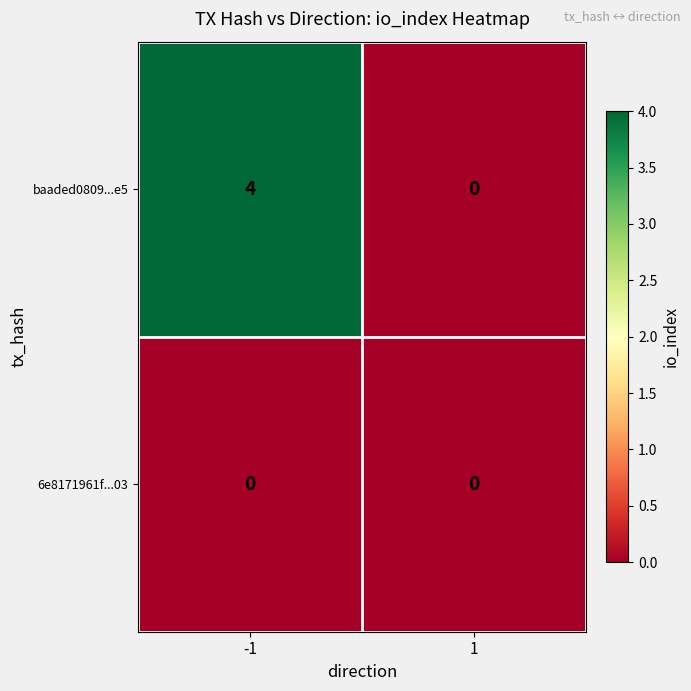

List the series in order of their overall mean, highest first.

baaded0809...e5, 6e8171961f...03